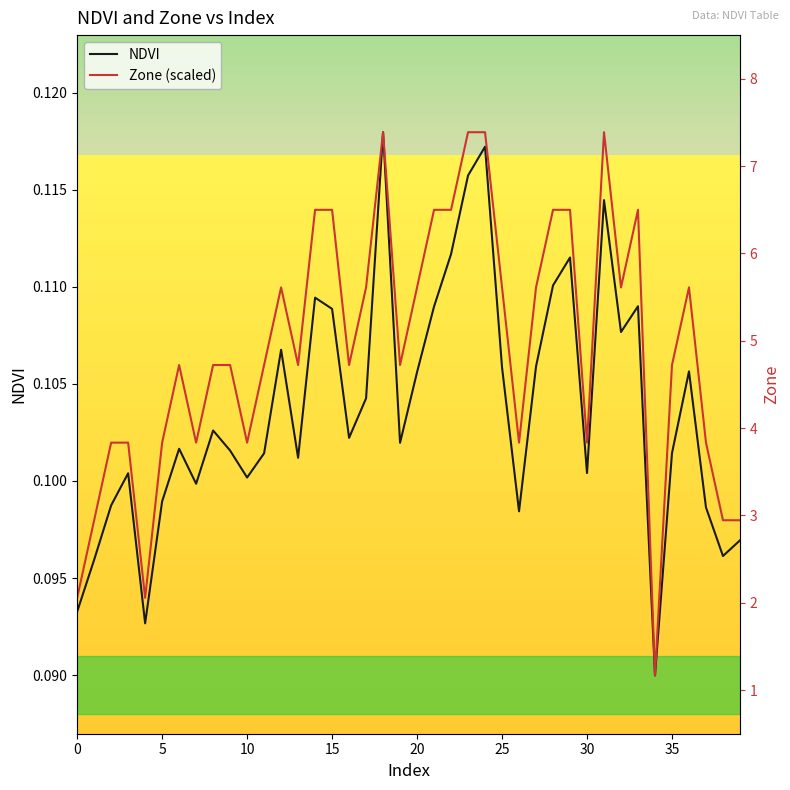

Which series has the largest total across all categories?

Zone (scaled)